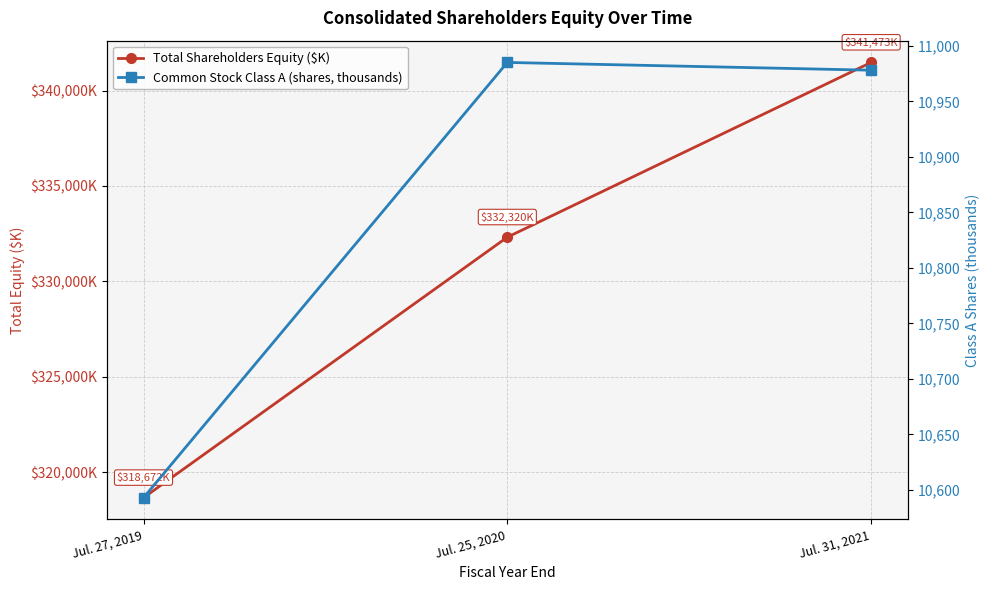

What is the smallest value displayed?

10593